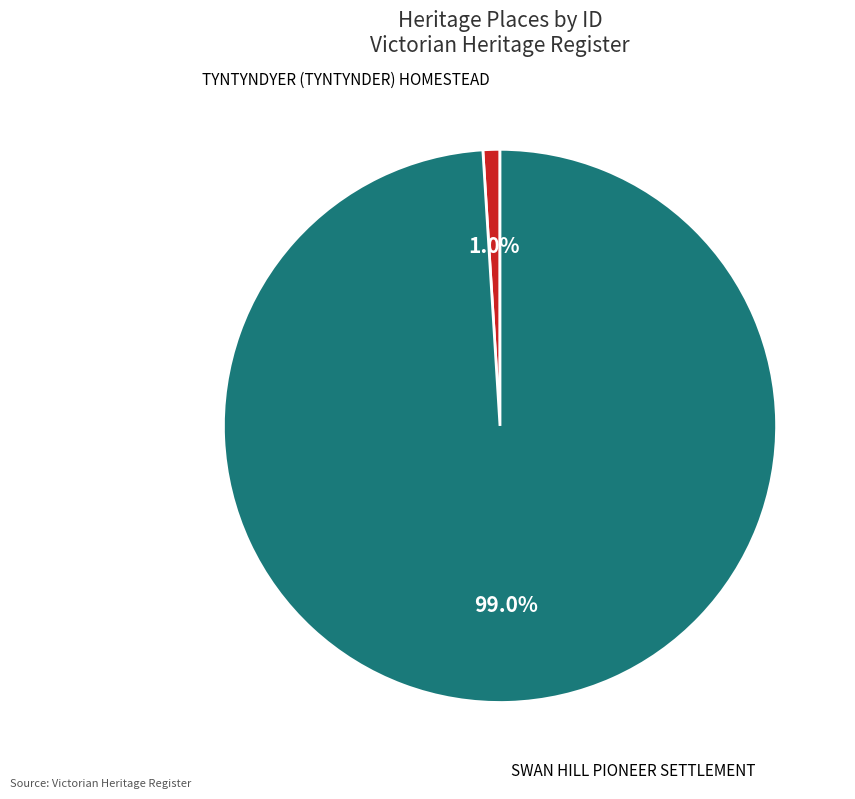

The SWAN HILL PIONEER SETTLEMENT slice represents 85% of the pie. True or false?

False